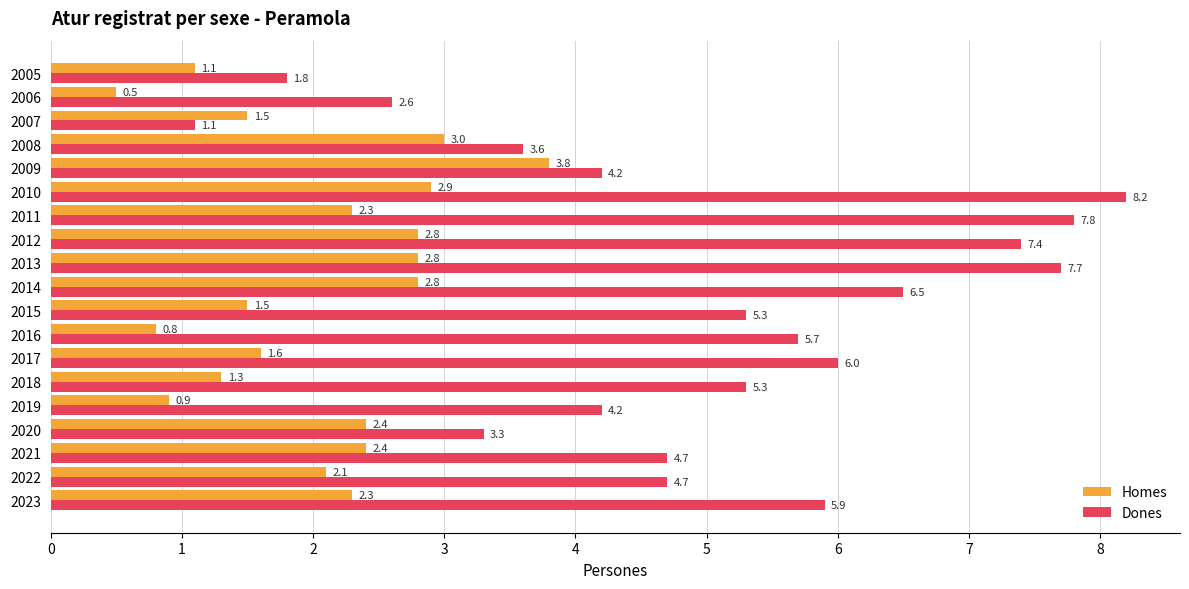

Is it true that Dones equals 13.7 at 2011?

False